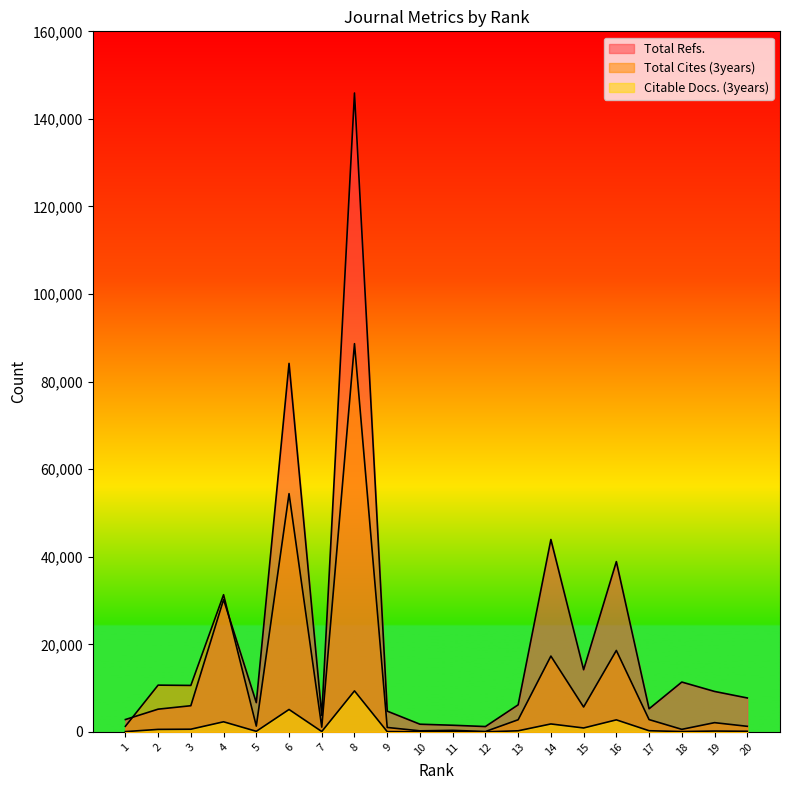

True or false: Citable Docs. (3years) has a value of 4596 at 16.

False